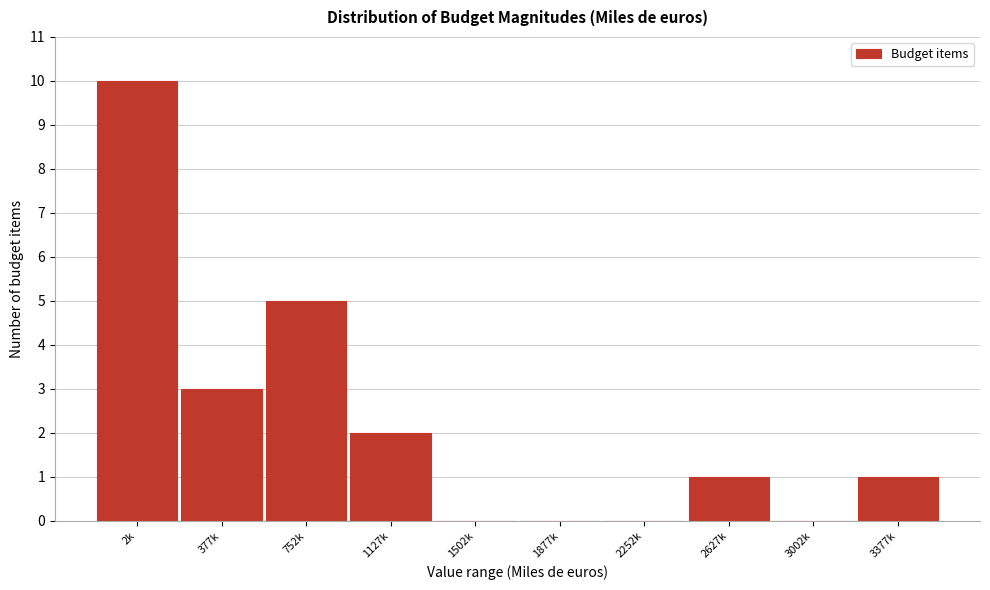

Reading left to right, transcribe all the data shown in this chart.

2k=10	377k=3	752k=5	1127k=2	1502k=0	1877k=0	2252k=0	2627k=1	3002k=0	3377k=1